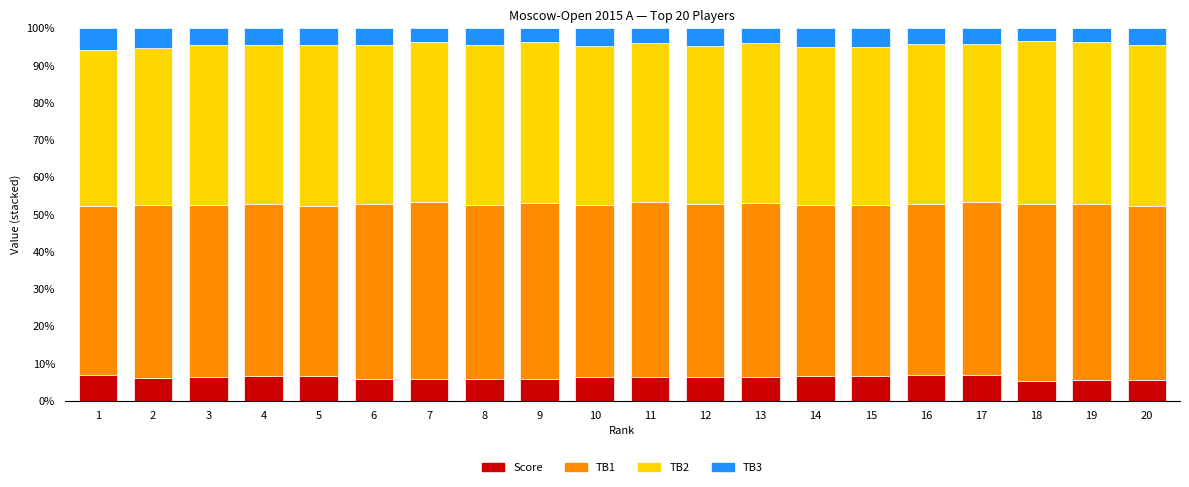

What is the lowest value of the Score series?

5.4